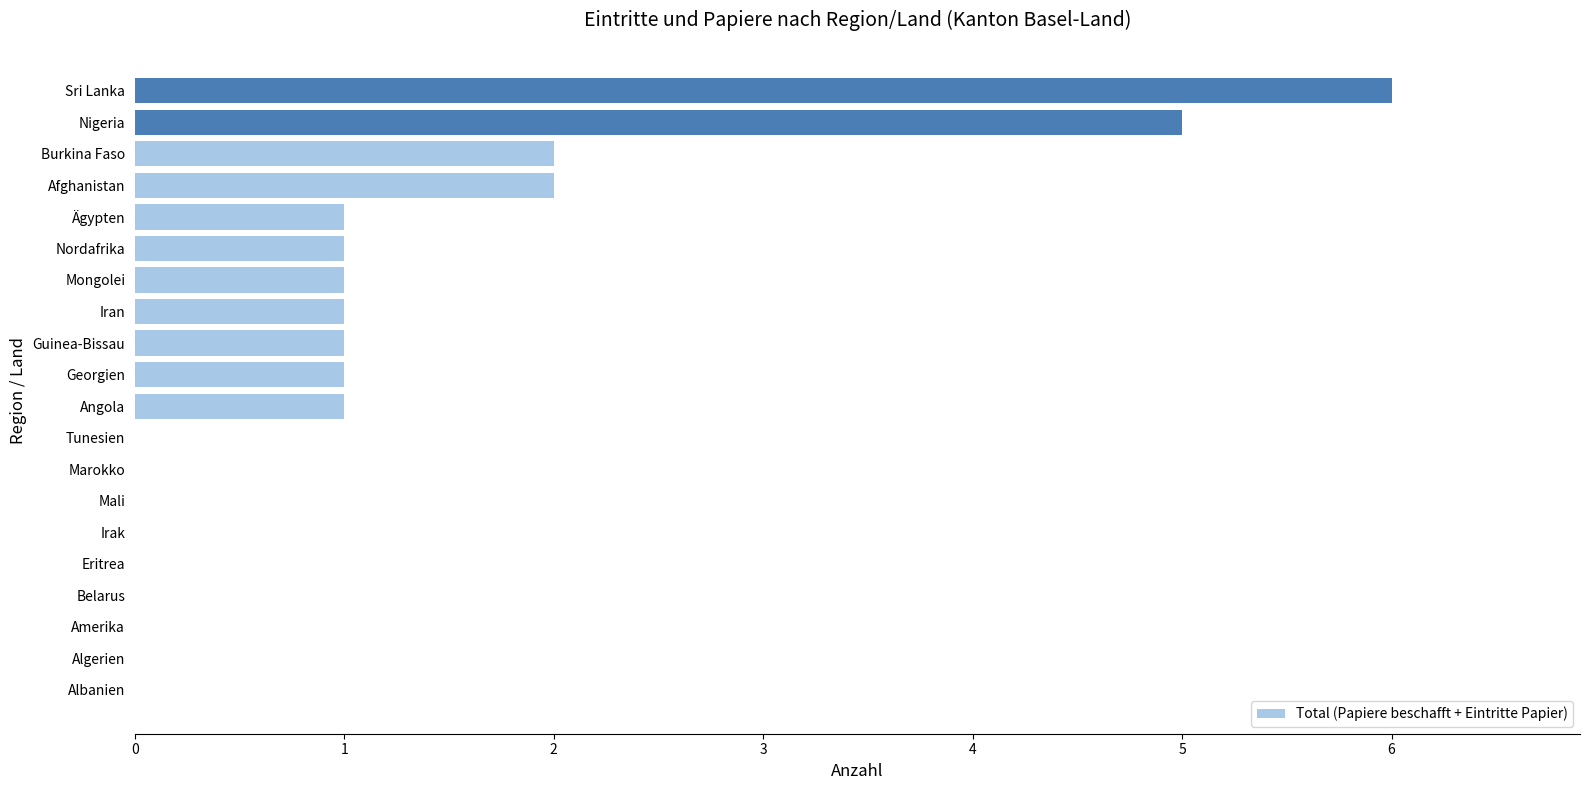

How many distinct data groups are displayed?

1